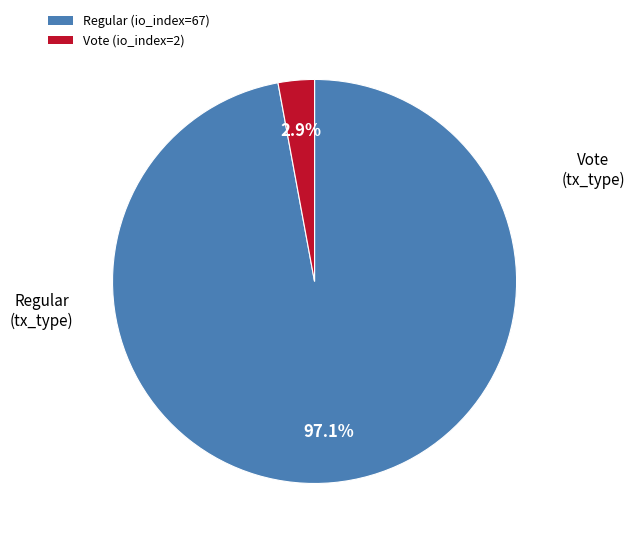

The Regular (io_index=67) slice represents 97% of the pie. True or false?

True